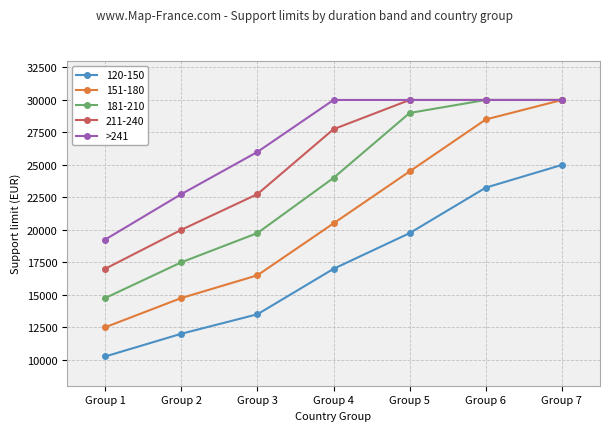

Which series has the largest range (max minus min)?

151-180